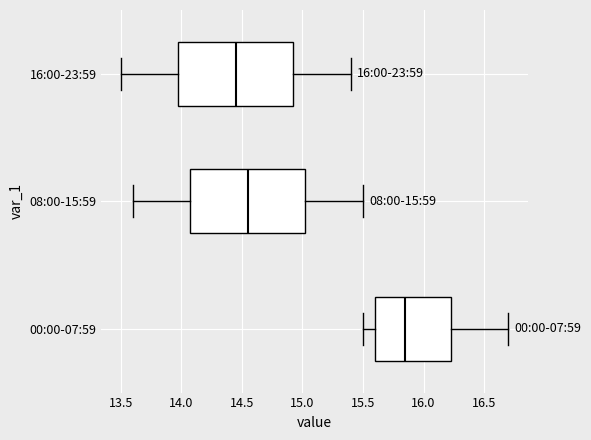

Which box's median line is the furthest to the left?

16:00-23:59